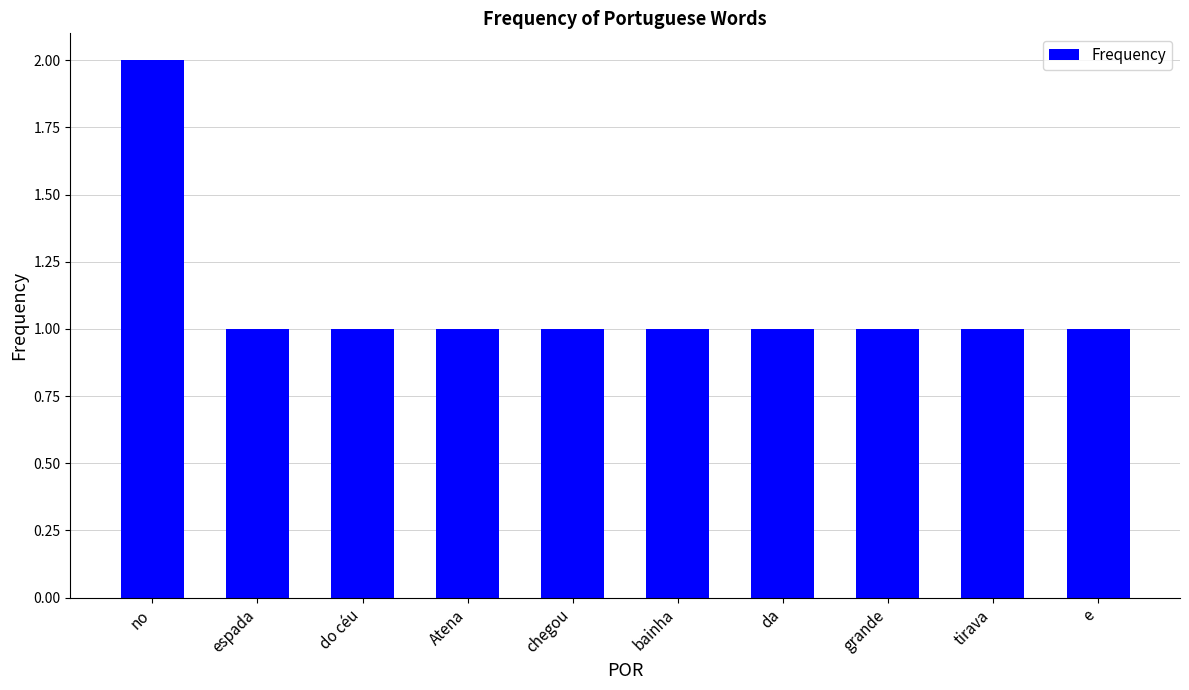

Reading right to left, extract all data points from this chart.

e=1	tirava=1	grande=1	da=1	bainha=1	chegou=1	Atena=1	do céu=1	espada=1	no=2